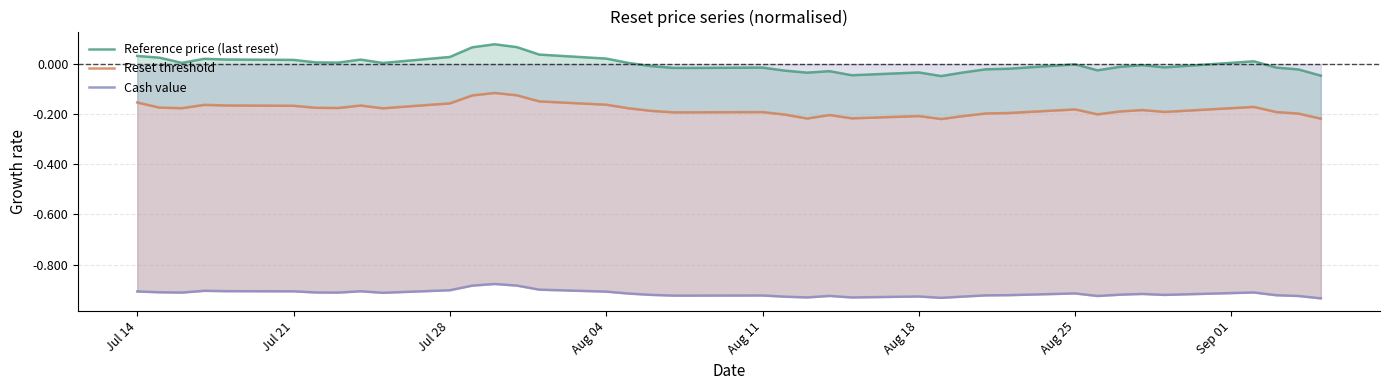

Reading right to left, extract all data points from this chart.

Reference price (last reset): -0.0	-0.0	-0.0	0.0	-0.0	-0.0	-0.0	-0.0	-0.0	-0.0	-0.0	-0.0	-0.0	-0.0	-0.0	-0.0	-0.0	-0.0	-0.0	-0.0	-0.0	-0.0	0.0	0.0	0.0	0.1	0.1	0.1	0.0	0.0	0.0	0.0	0.0	0.0	0.0	0.0	0.0	0.0	0.0
Reset threshold: -0.2	-0.2	-0.2	-0.2	-0.2	-0.2	-0.2	-0.2	-0.2	-0.2	-0.2	-0.2	-0.2	-0.2	-0.2	-0.2	-0.2	-0.2	-0.2	-0.2	-0.2	-0.2	-0.2	-0.2	-0.1	-0.1	-0.1	-0.1	-0.2	-0.2	-0.2	-0.2	-0.2	-0.2	-0.2	-0.2	-0.2	-0.2	-0.2
Cash value: -0.9	-0.9	-0.9	-0.9	-0.9	-0.9	-0.9	-0.9	-0.9	-0.9	-0.9	-0.9	-0.9	-0.9	-0.9	-0.9	-0.9	-0.9	-0.9	-0.9	-0.9	-0.9	-0.9	-0.9	-0.9	-0.9	-0.9	-0.9	-0.9	-0.9	-0.9	-0.9	-0.9	-0.9	-0.9	-0.9	-0.9	-0.9	-0.9